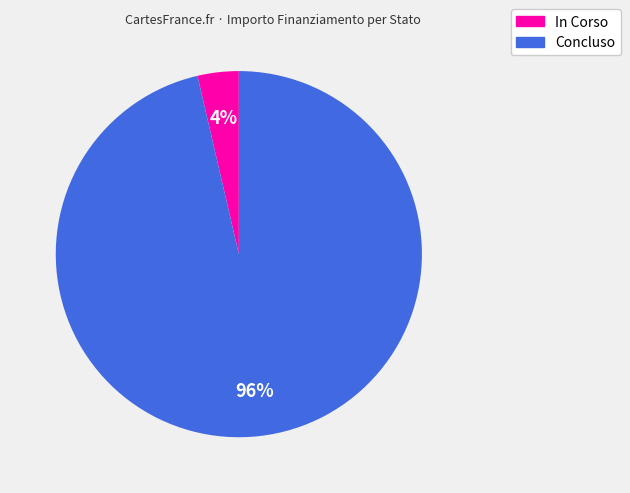

Is the sum of In Corso and Concluso greater than half?

Yes